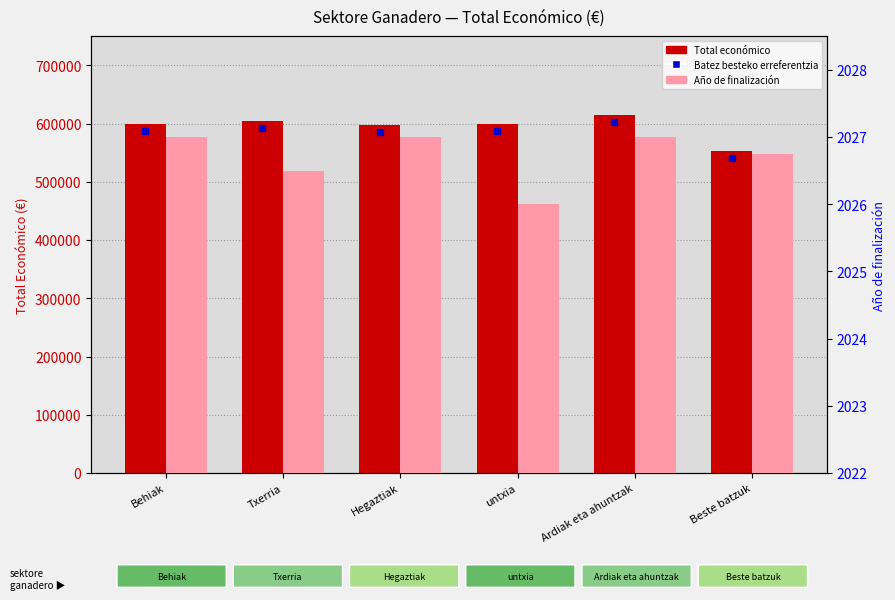

Reading right to left, extract all data points from this chart.

Total económico (batez bestekoa): Beste batzuk=552671.8	Ardiak eta ahuntzak=615375.0	untxia=598909.0	Hegaztiak=597651.0	Txerria=604234.0	Behiak=600000.0
Año de finalización (batez bestekoa): Beste batzuk=2026.8	Ardiak eta ahuntzak=2027.0	untxia=2026.0	Hegaztiak=2027.0	Txerria=2026.5	Behiak=2027.0